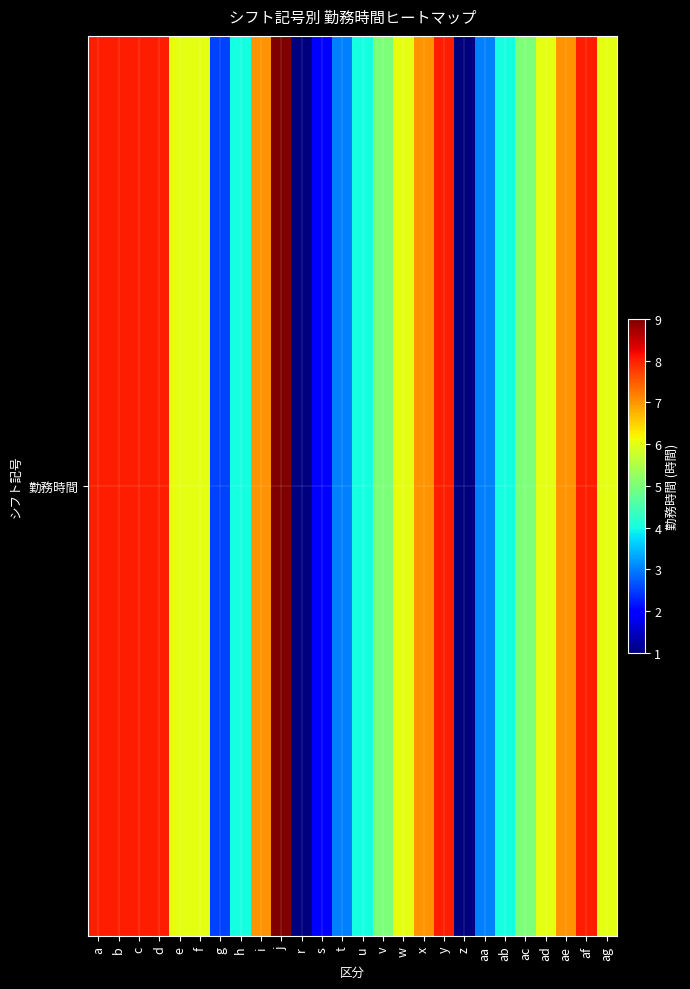

What is the average value?

5.5